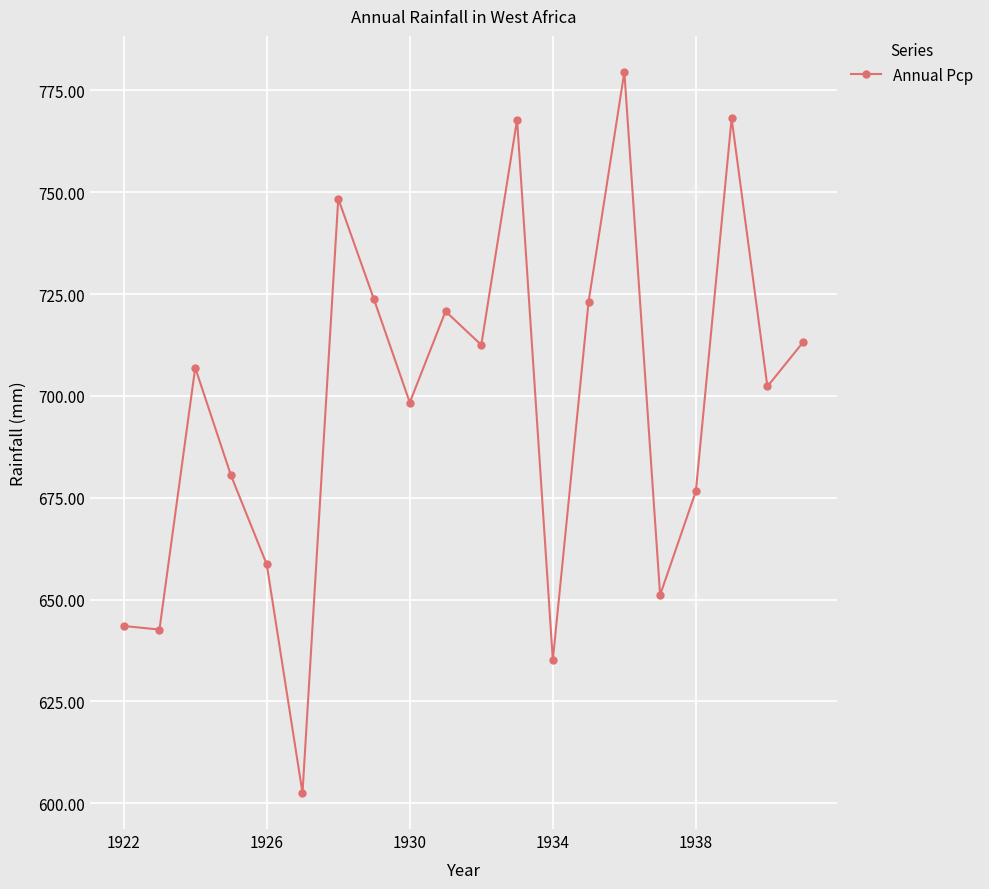

What is the difference between the maximum and minimum values?

177.0